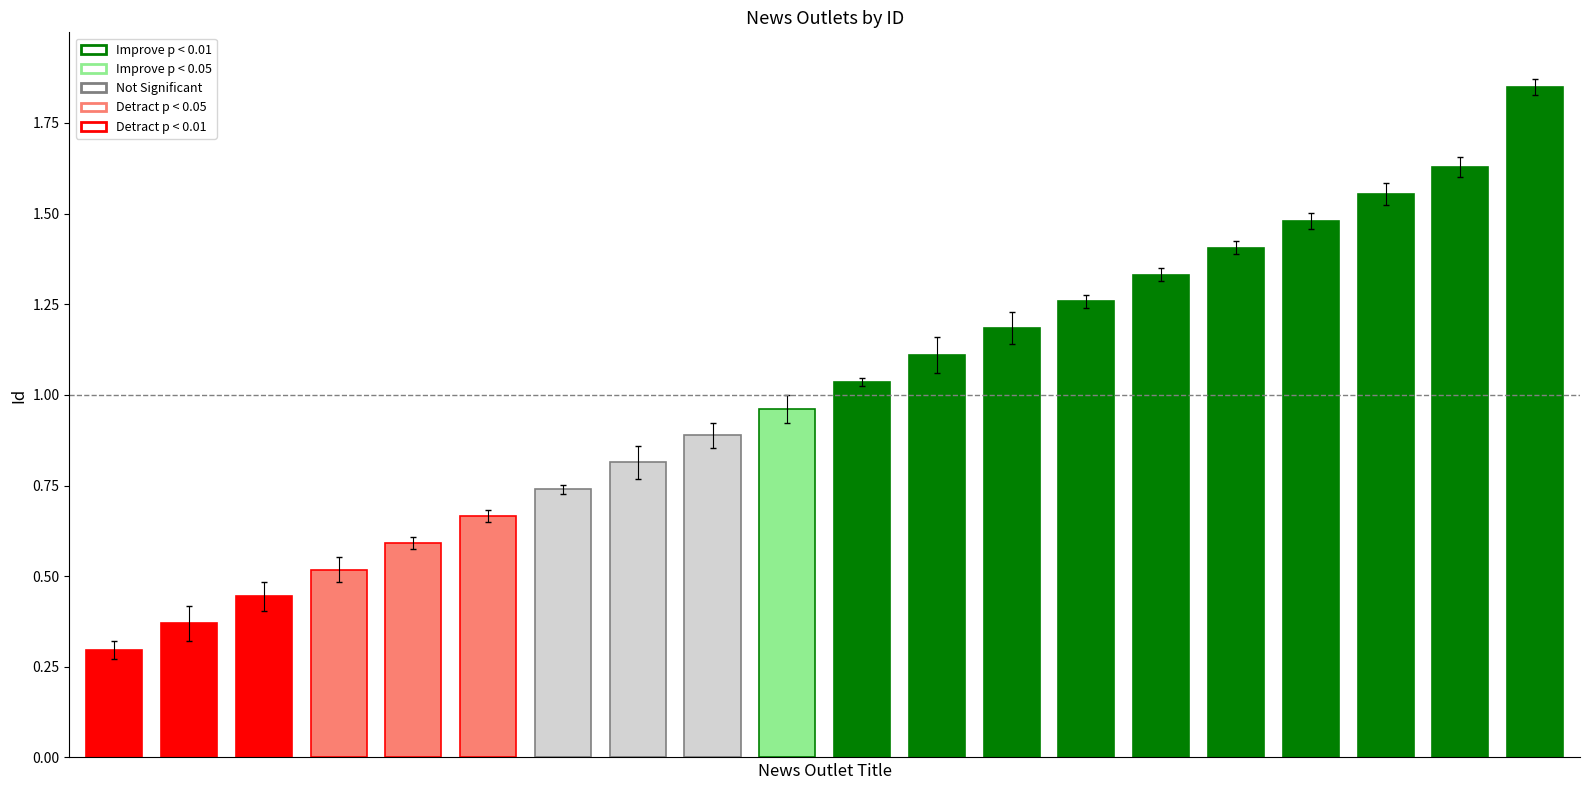

What is the sum of all values?

20.1